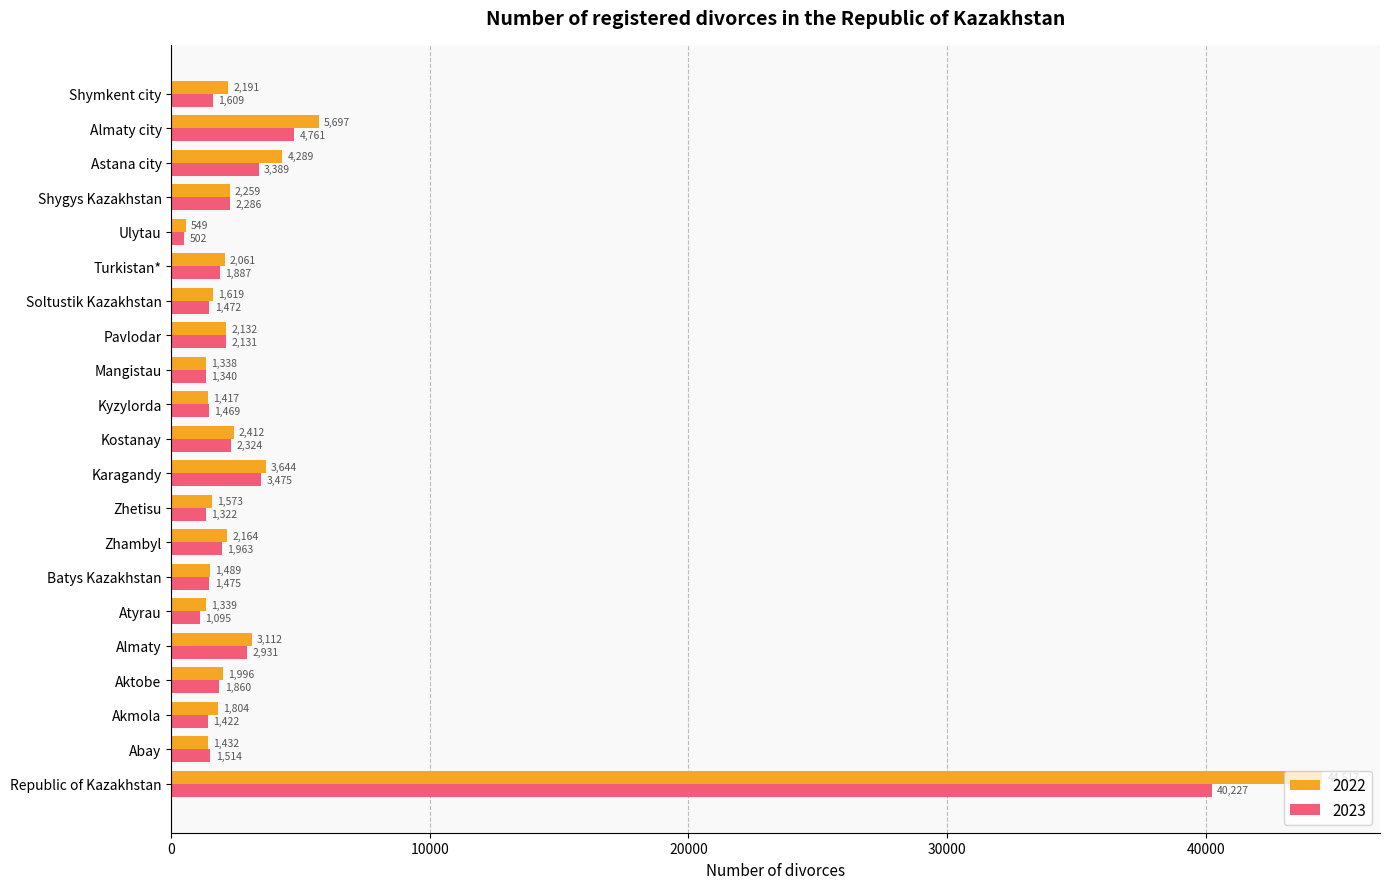

The value of 2022 at Soltustik Kazakhstan is 1619. True or false?

True